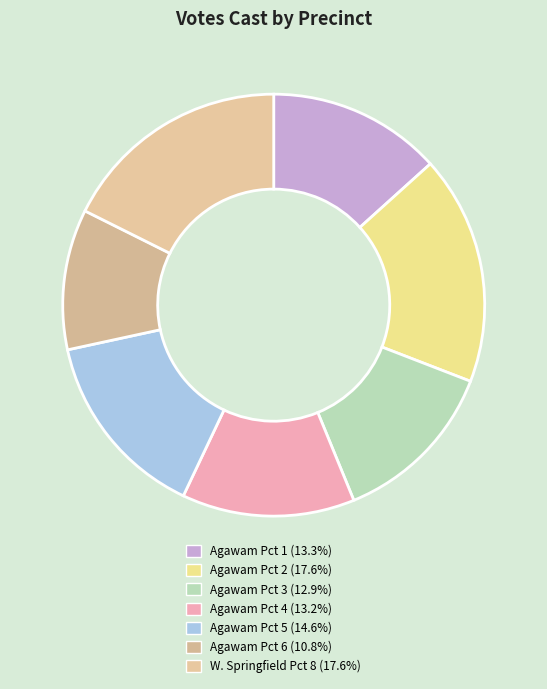

To the nearest percent, what percentage of the pie is Agawam Pct 6?

11%